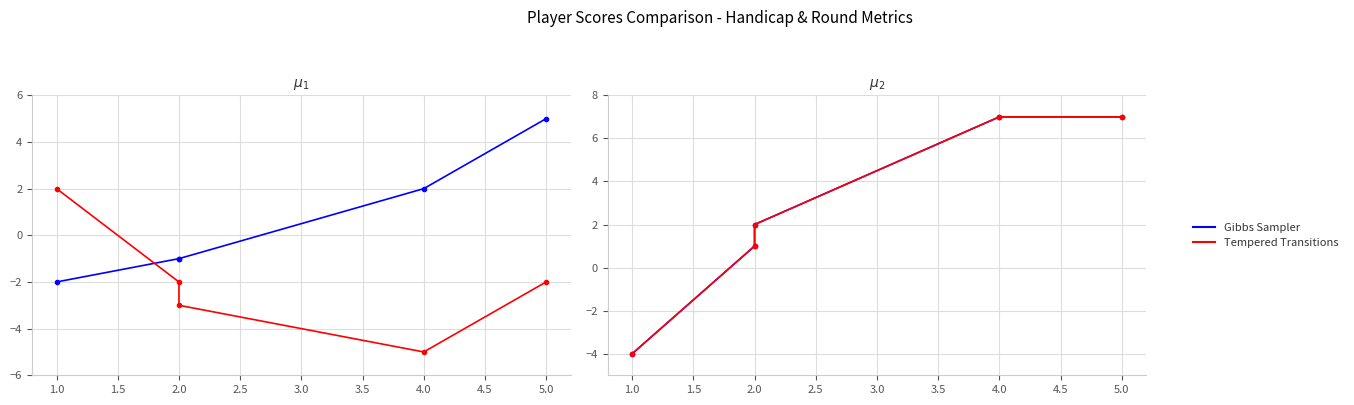

At how many categories does at least one series exceed 3?

2